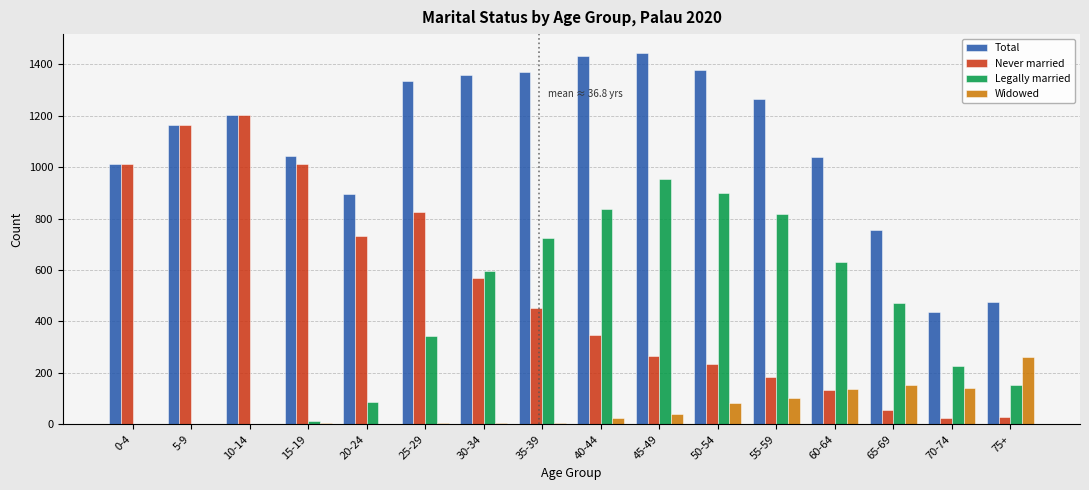

Between 25-29 and 70-74, which series saw the biggest shift?

Total